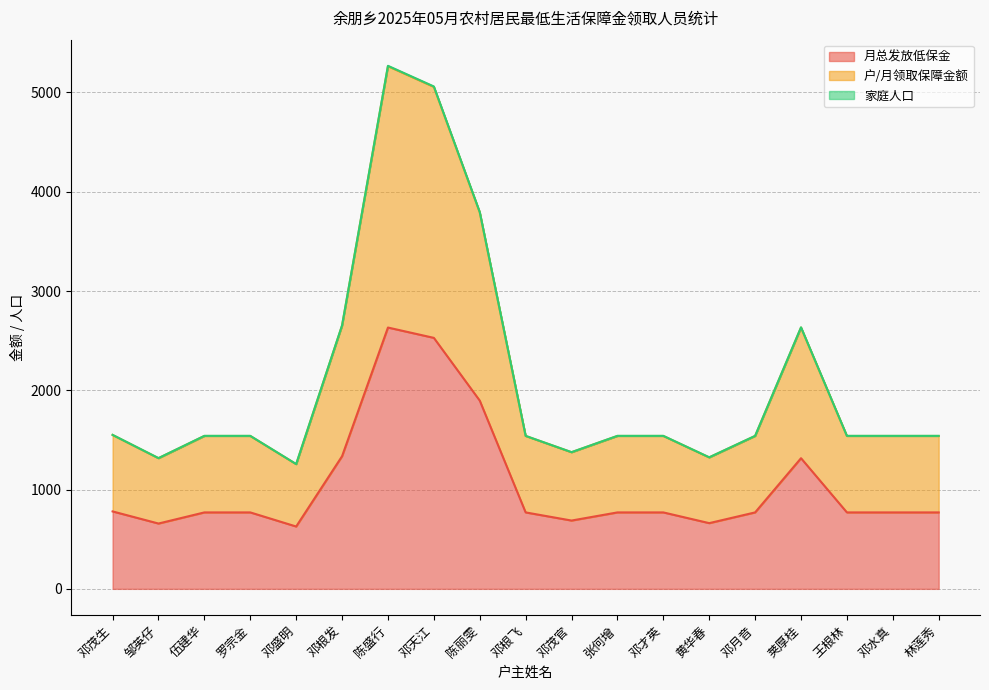

At which label does 家庭人口 first exceed 1540?

邓茂生